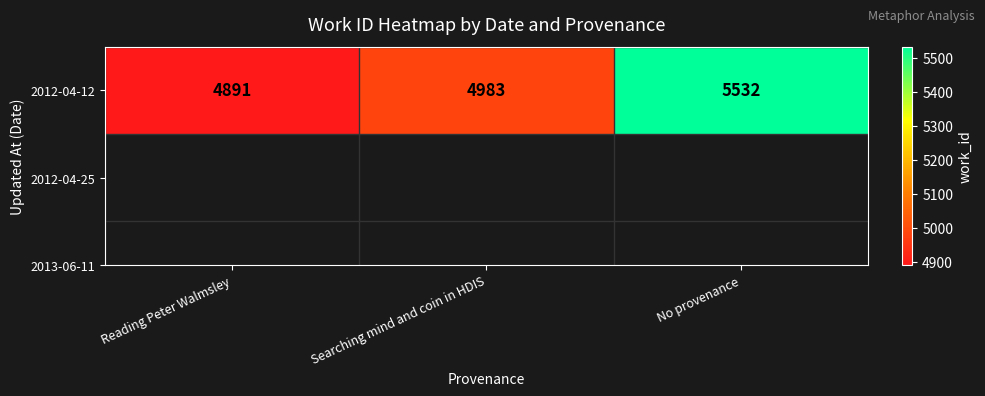

List the labels in order of value, largest first.

No provenance, Searching mind and coin in HDIS, Reading Peter Walmsley